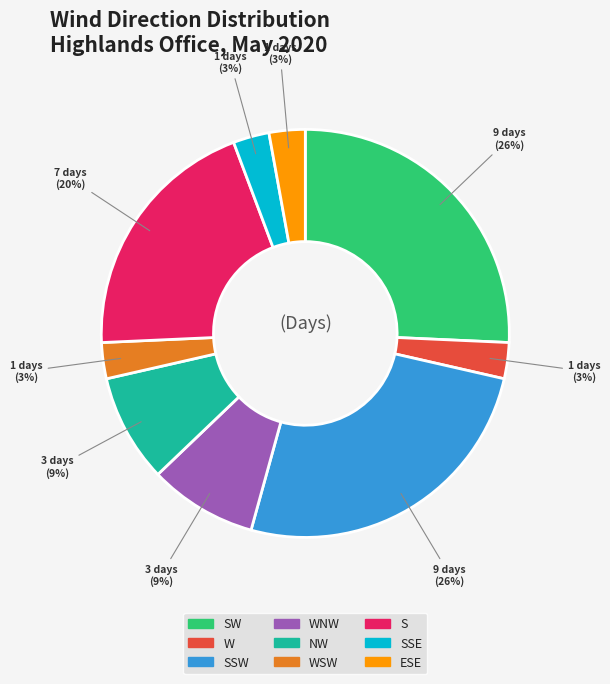

To the nearest percent, what is the average slice percentage?

11%